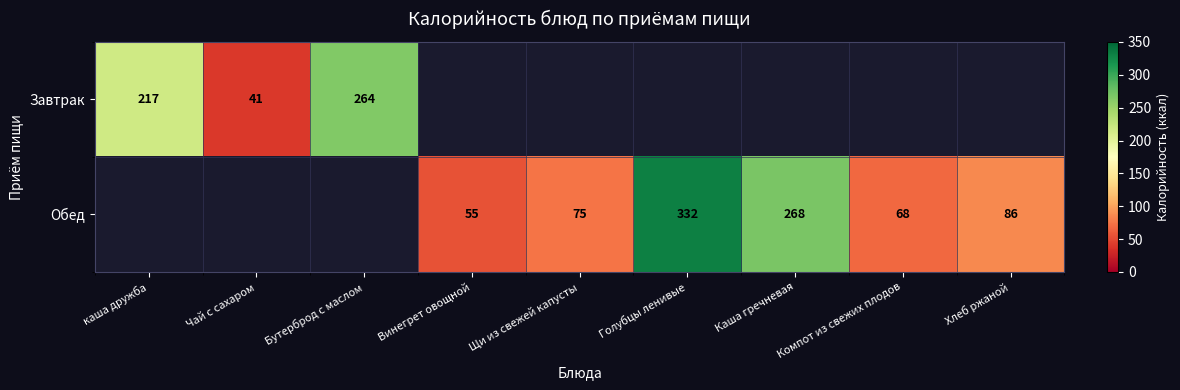

What is the sum of the Обед values at Каша гречневая and Голубцы ленивые?

600